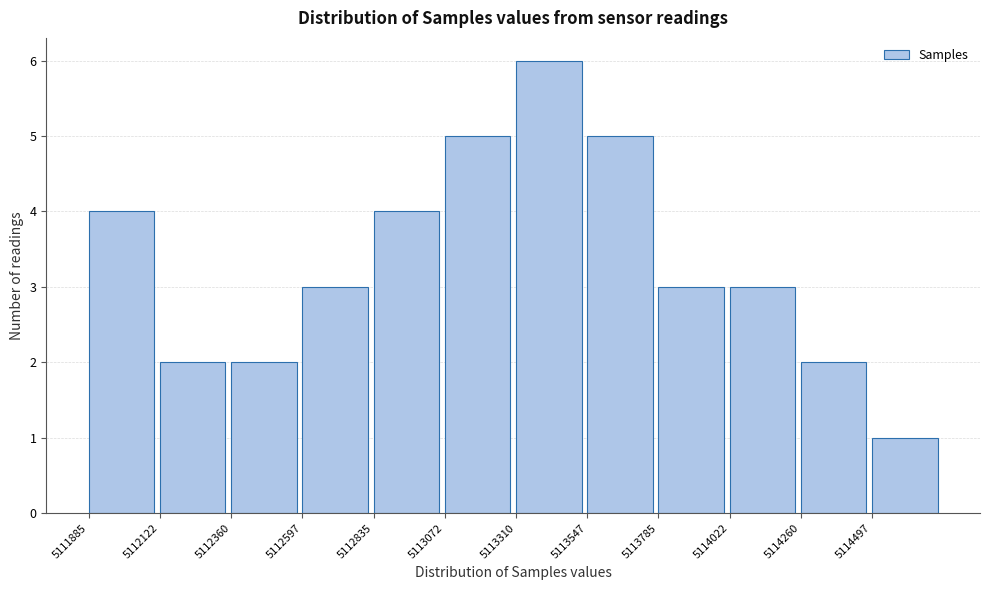

Reading left to right, transcribe this chart: for each bar, give the range it covers on the x-axis and its height. Neither the bar edges nor the heights are printed on the chart, so give them approximately, as read against the axes.

5111900 to 5112100: 4
5112100 to 5112350: 2
5112350 to 5112600: 2
5112600 to 5112850: 3
5112850 to 5113050: 4
5113050 to 5113300: 5
5113300 to 5113550: 6
5113550 to 5113800: 5
5113800 to 5114000: 3
5114000 to 5114250: 3
5114250 to 5114500: 2
5114500 to 5114750: 1